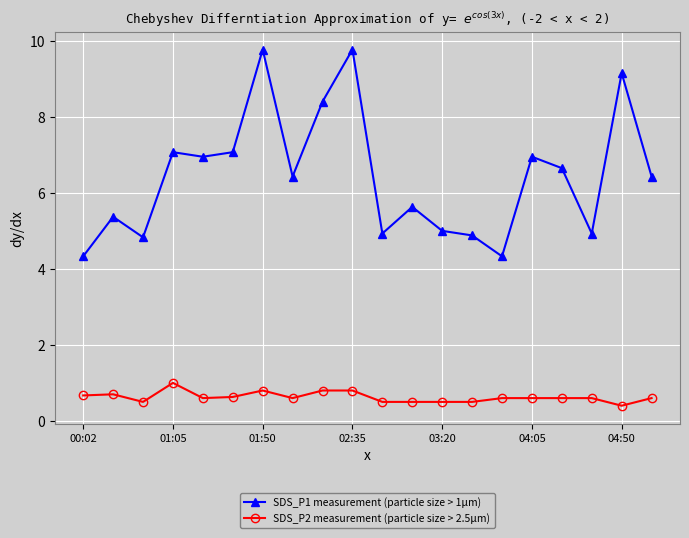

What is the difference between the maximum and minimum values in the SDS_P1 measurement (particle size > 1μm) series?

5.4